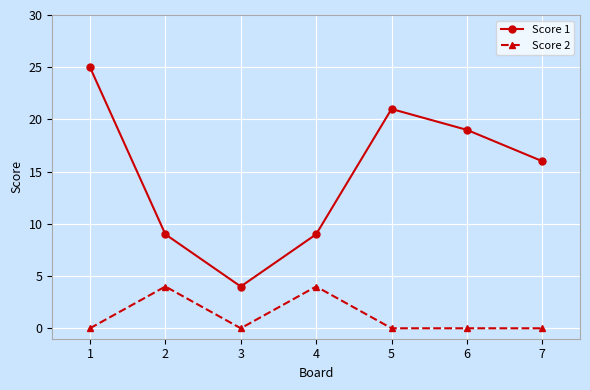

The value of Score 1 at 1 is 38. True or false?

False